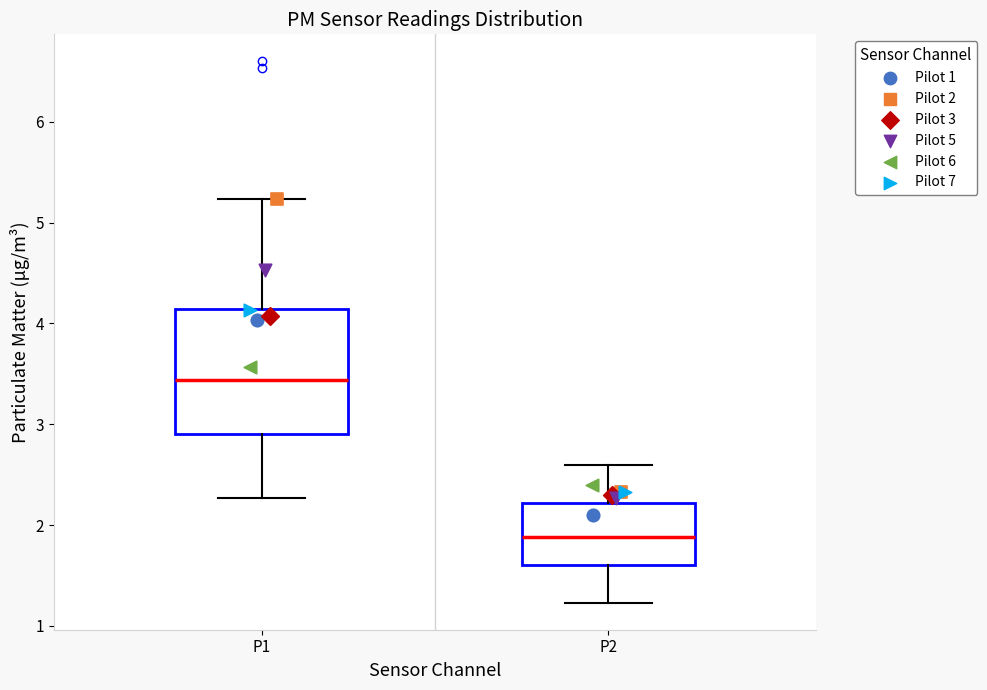

Which box's median line is the highest?

P1